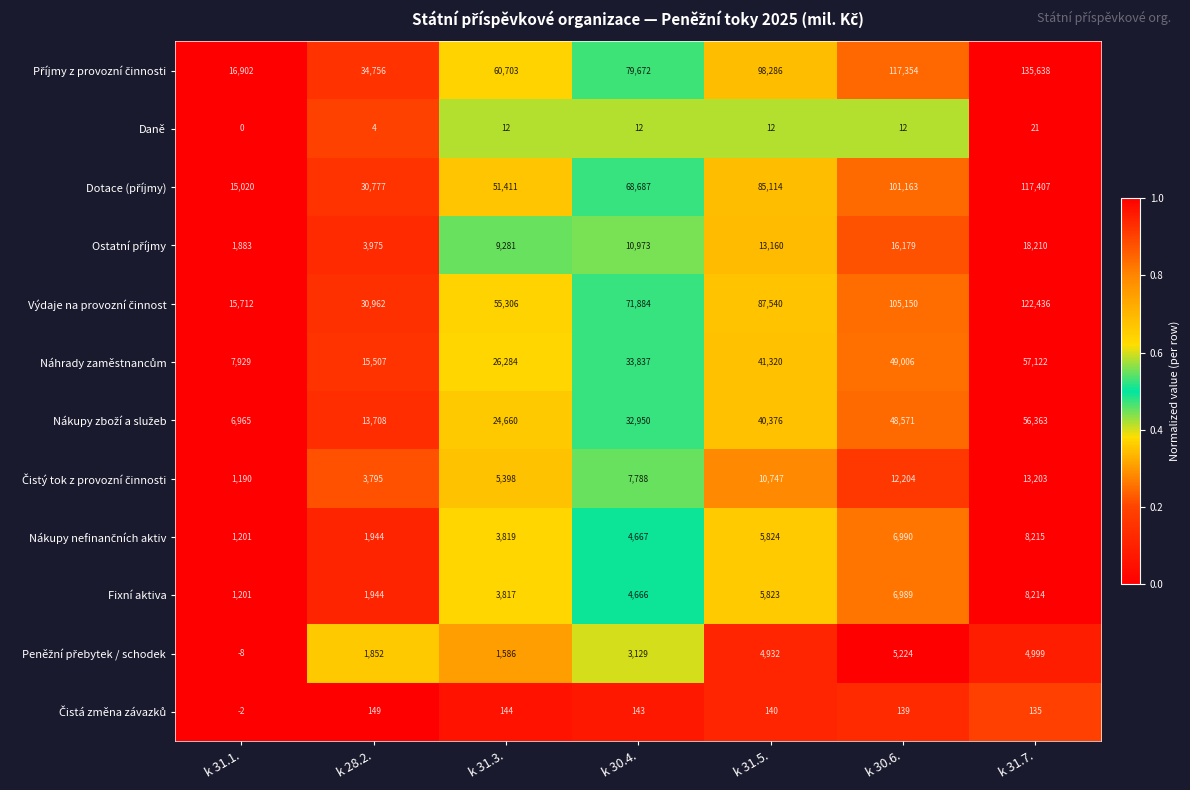

How many distinct data groups are displayed?

12